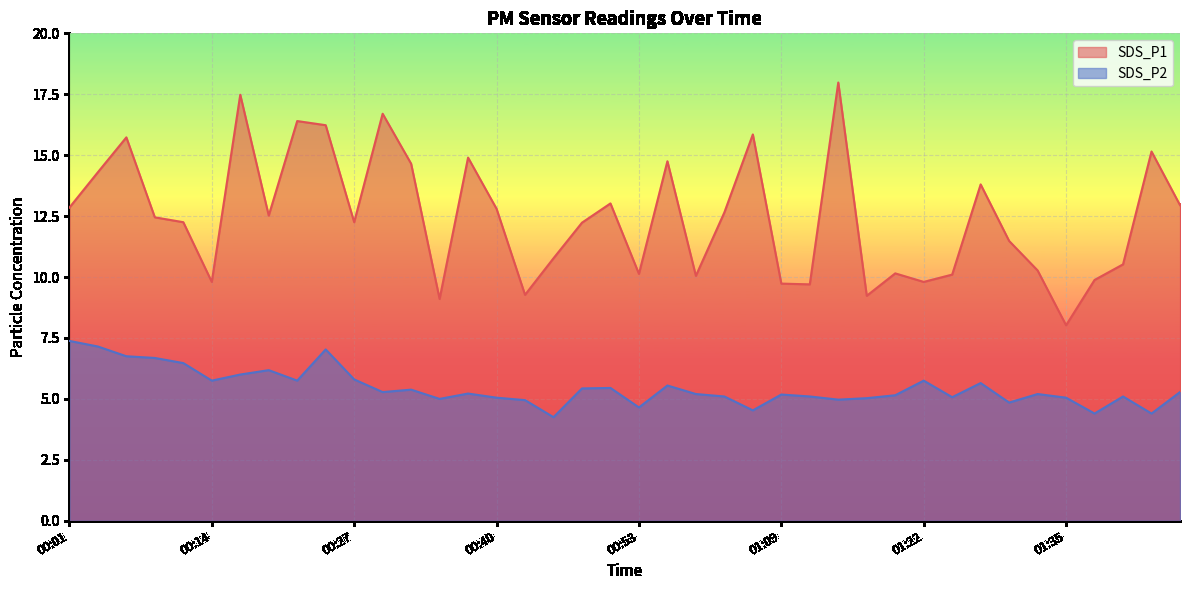

Where does the SDS_P2 series first go above 5?

00:01